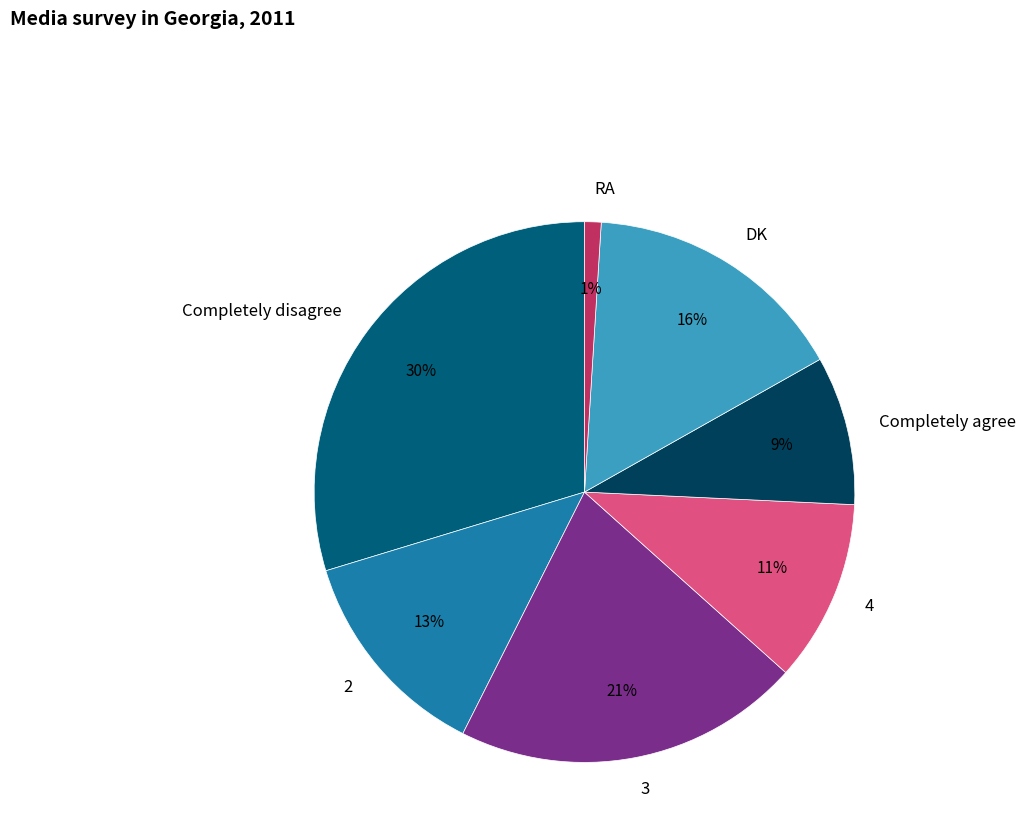

Do Completely agree and Completely disagree together represent more than half of the pie?

No